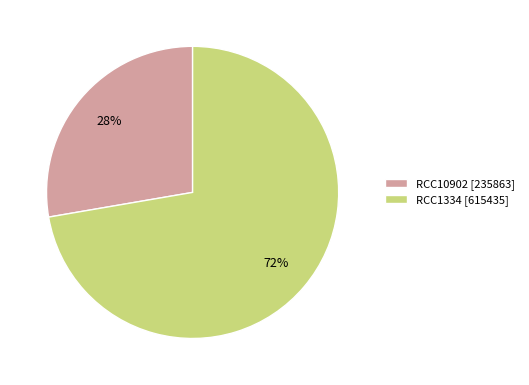

Count the number of slices in the pie.

2